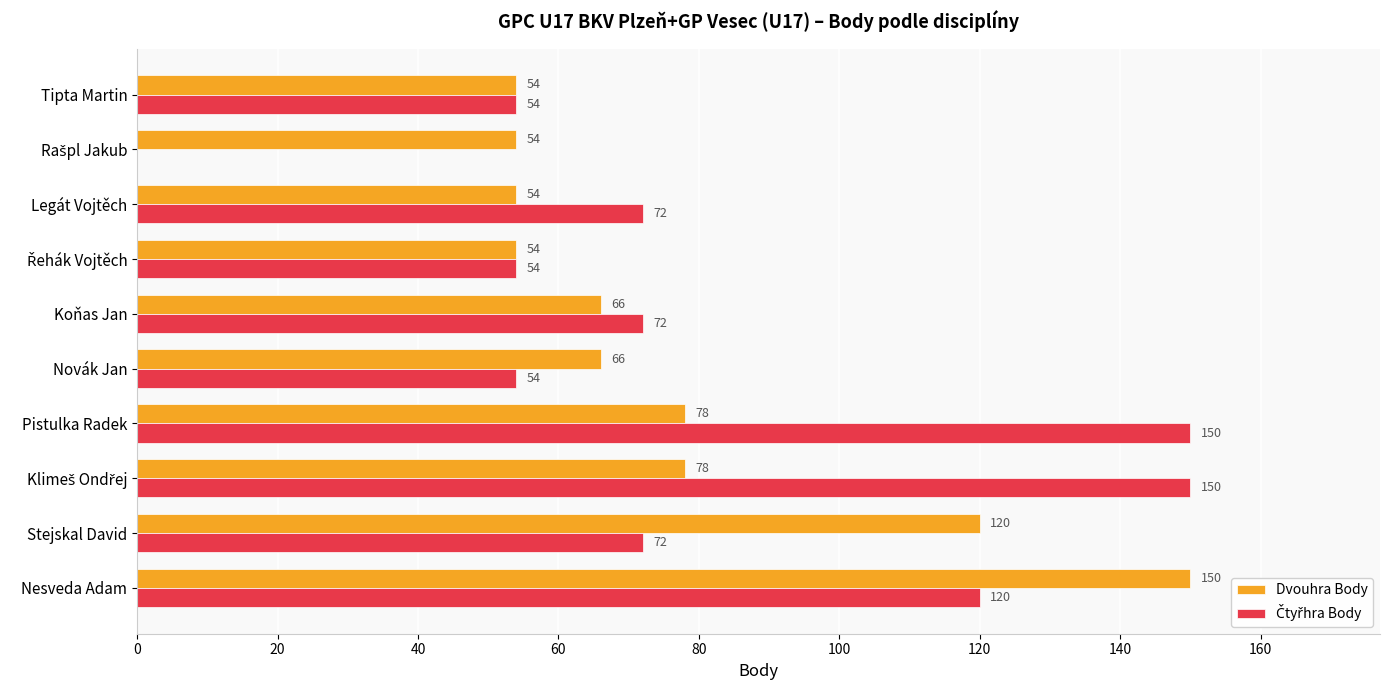

What is the maximum value shown in the chart?

150